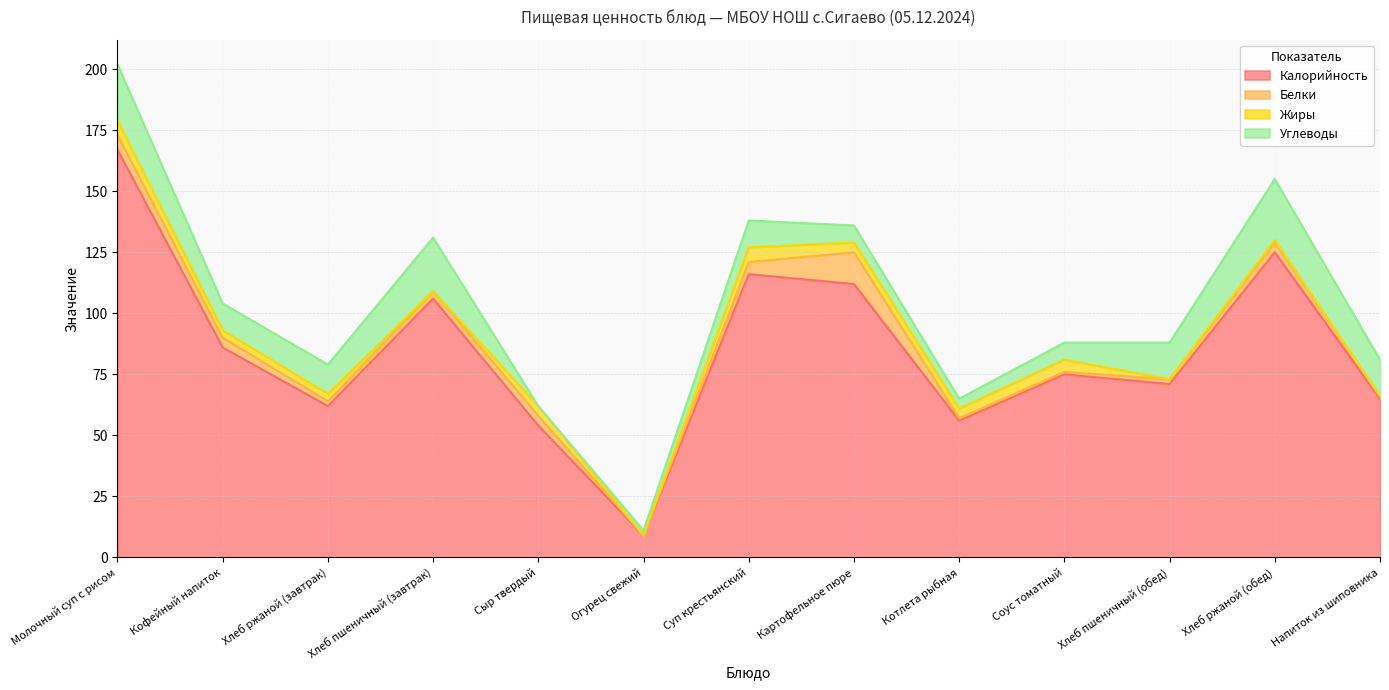

How many intersections are there between Белки and Жиры?

5